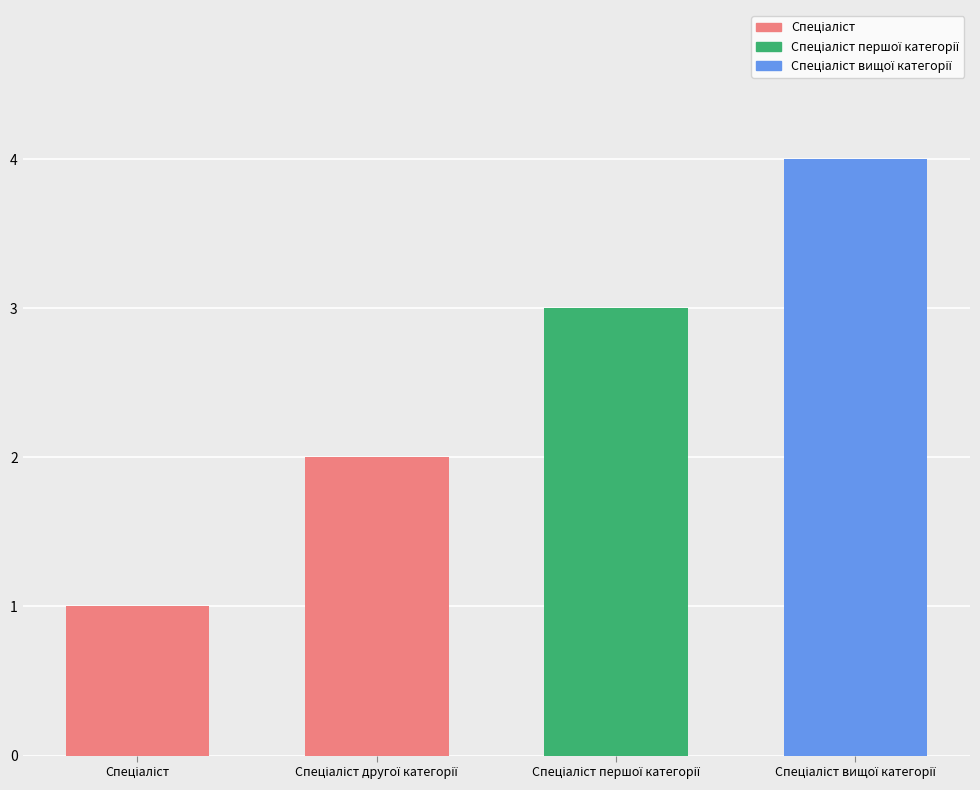

What is the maximum value shown in the chart?

4